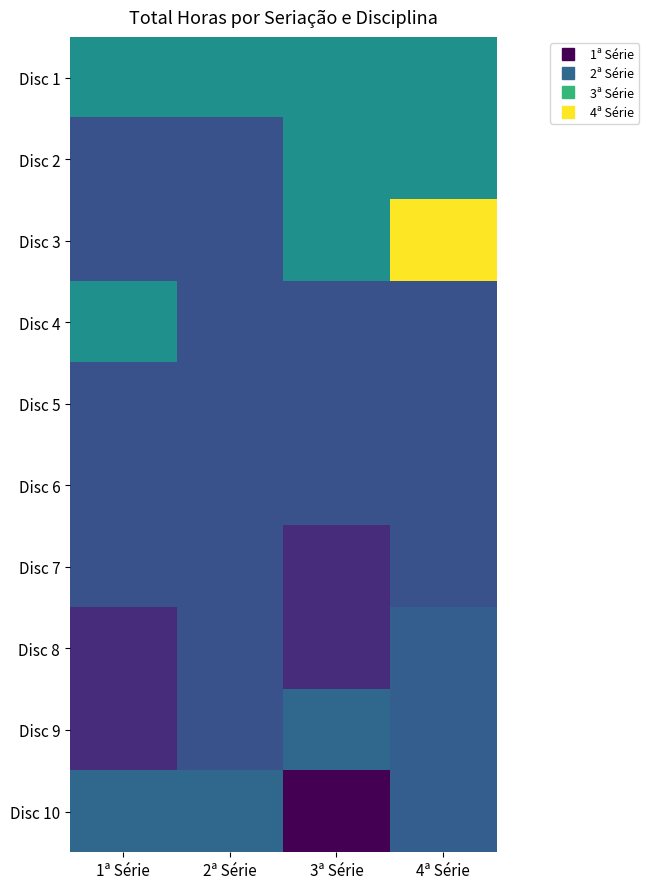

Between 1ª Série and 4ª Série, which is larger?

1ª Série